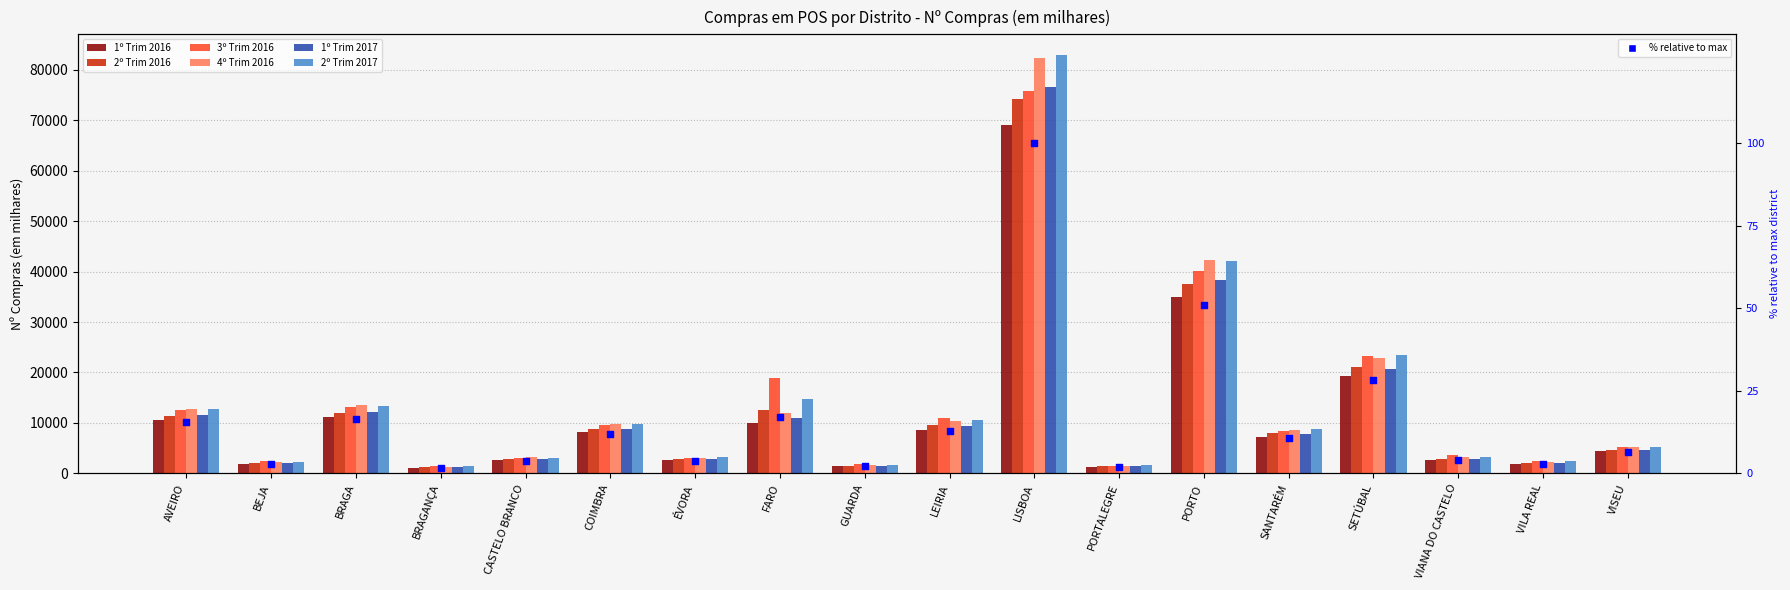

At which category is the sum across all series the highest?

LISBOA